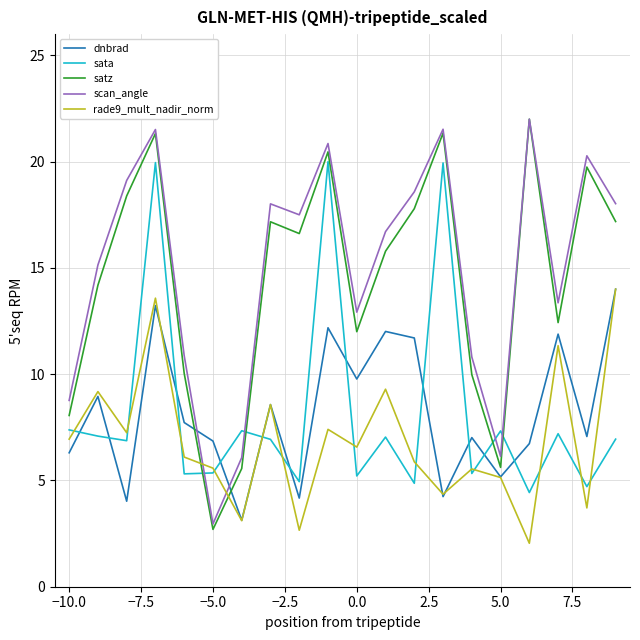

What are all the series names shown in the legend?

dnbrad, sata, satz, scan_angle, rade9_mult_nadir_norm